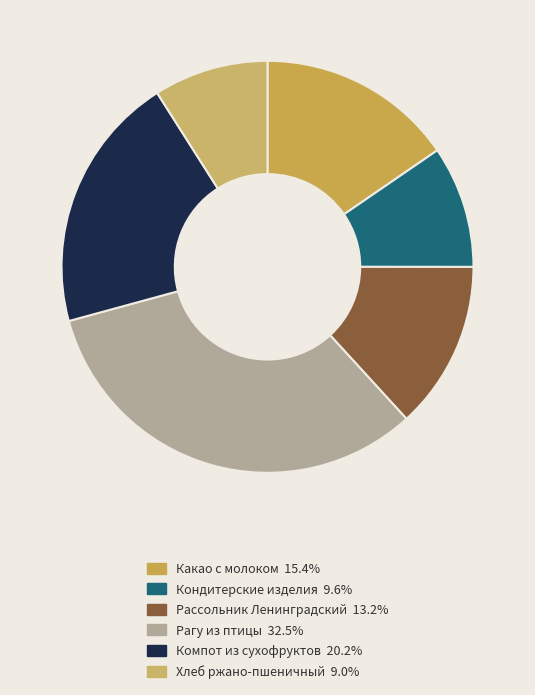

Does any single category account for the majority?

No